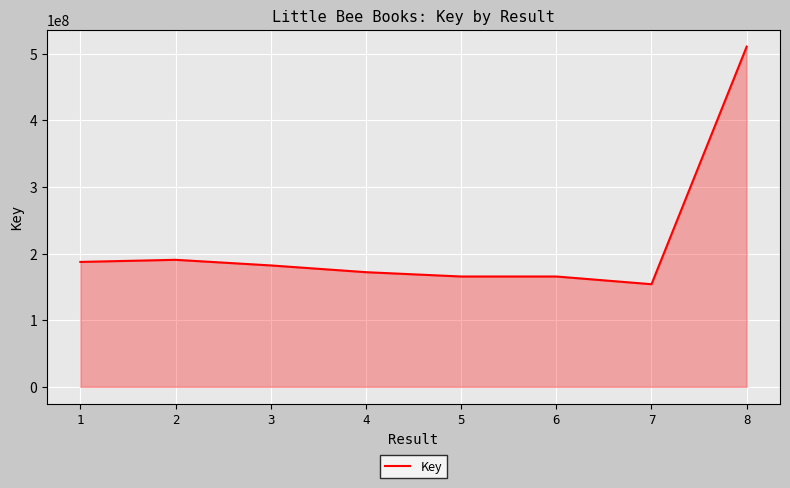

What is the sum of all values?

1727962320